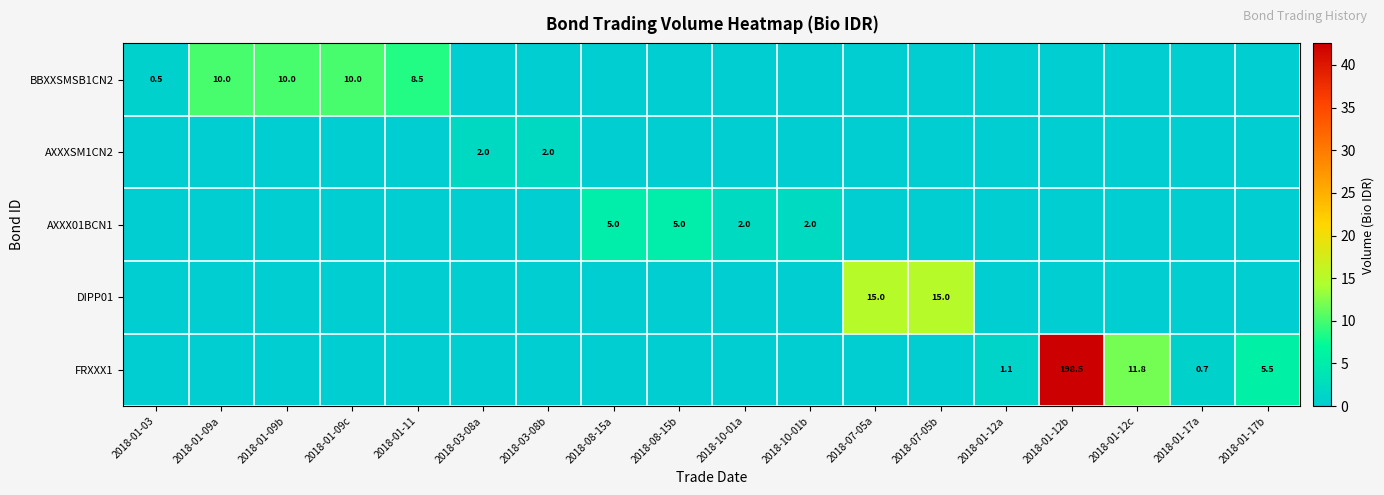

The value of BBXXSMSB1CN2 at 2018-01-09c is 13.1. True or false?

False